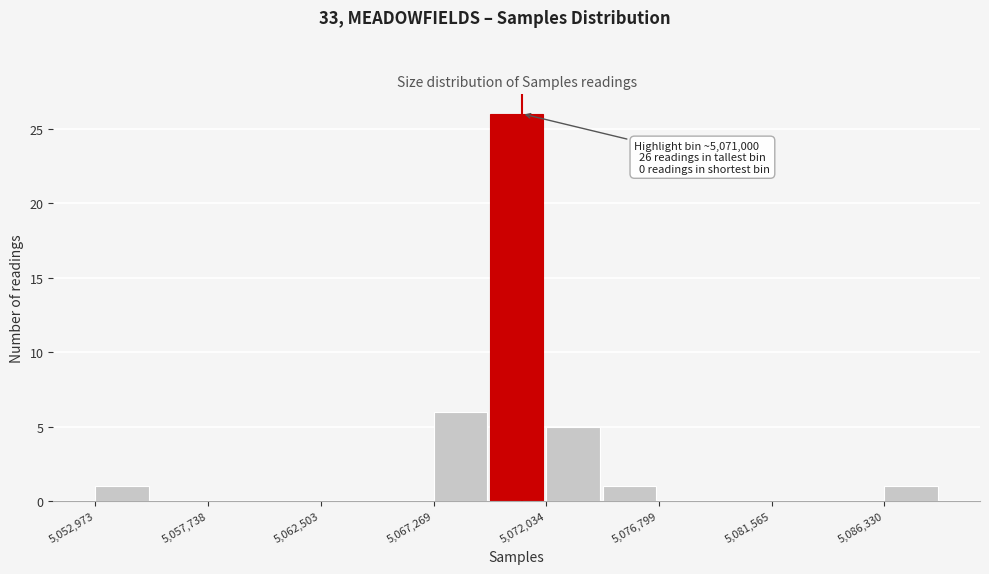

Over which range of the x-axis is the bar tallest?

5069500 to 5072000